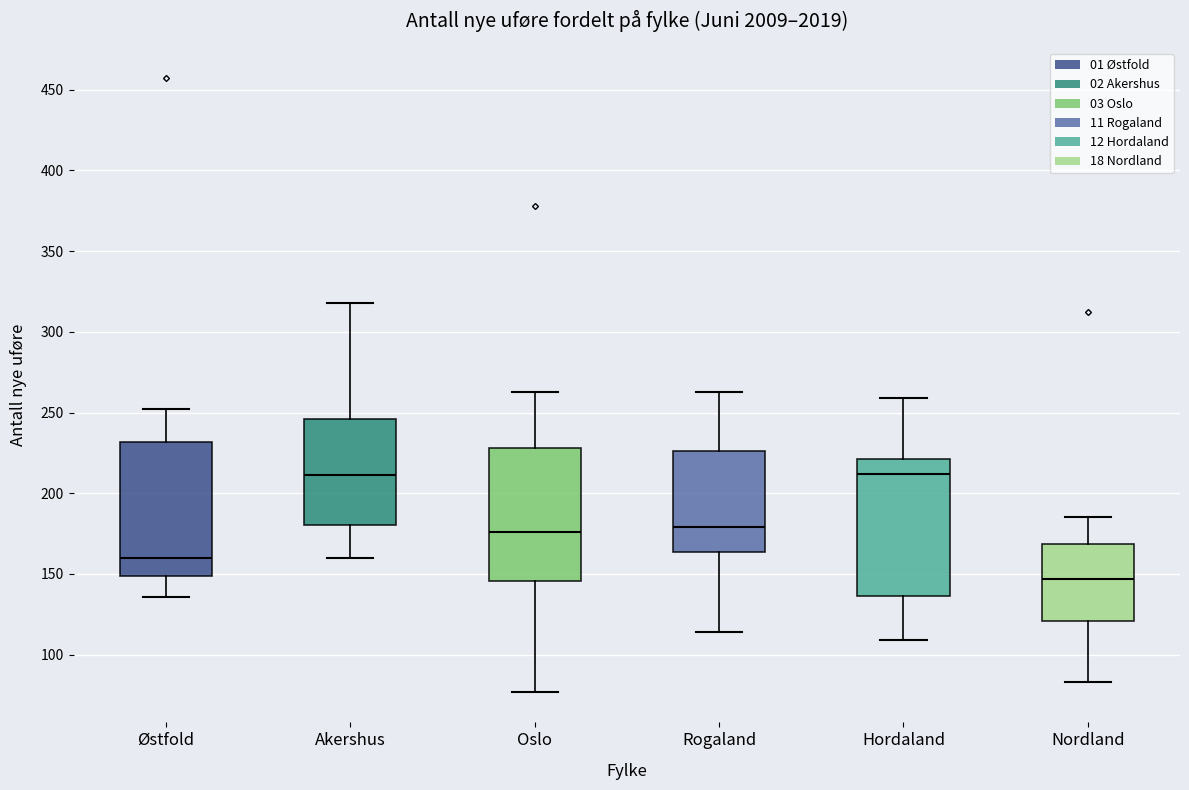

Which box's median line is the lowest?

Nordland